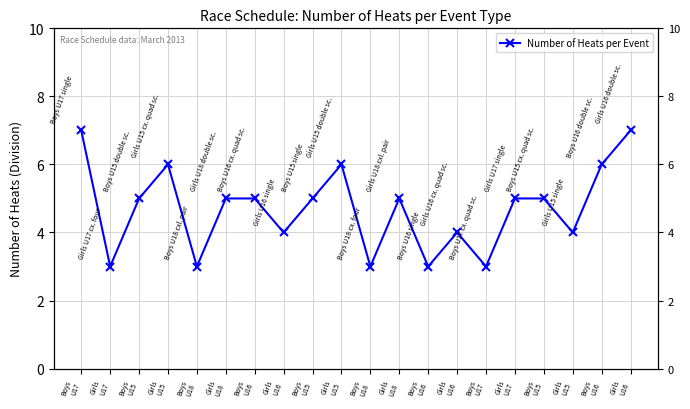

At which category does the data reach its first local peak?

Girls
U15